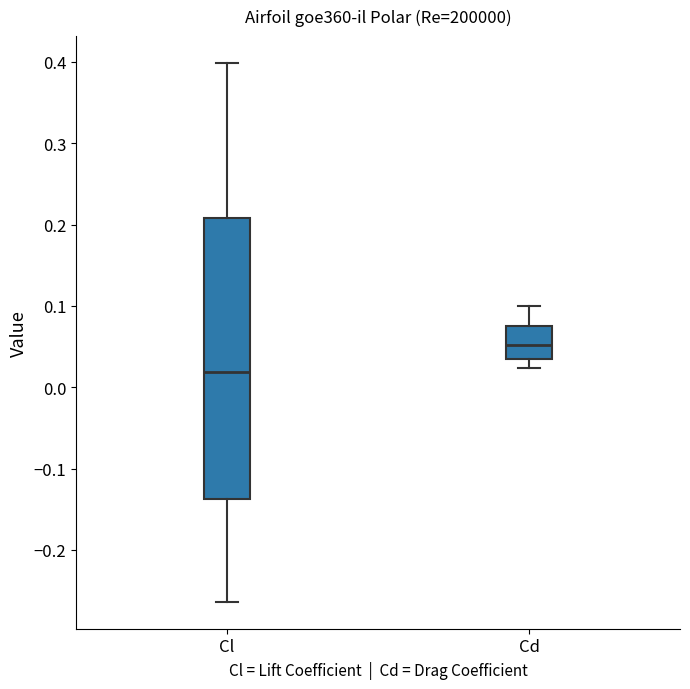

Which box has the highest median line?

Cd